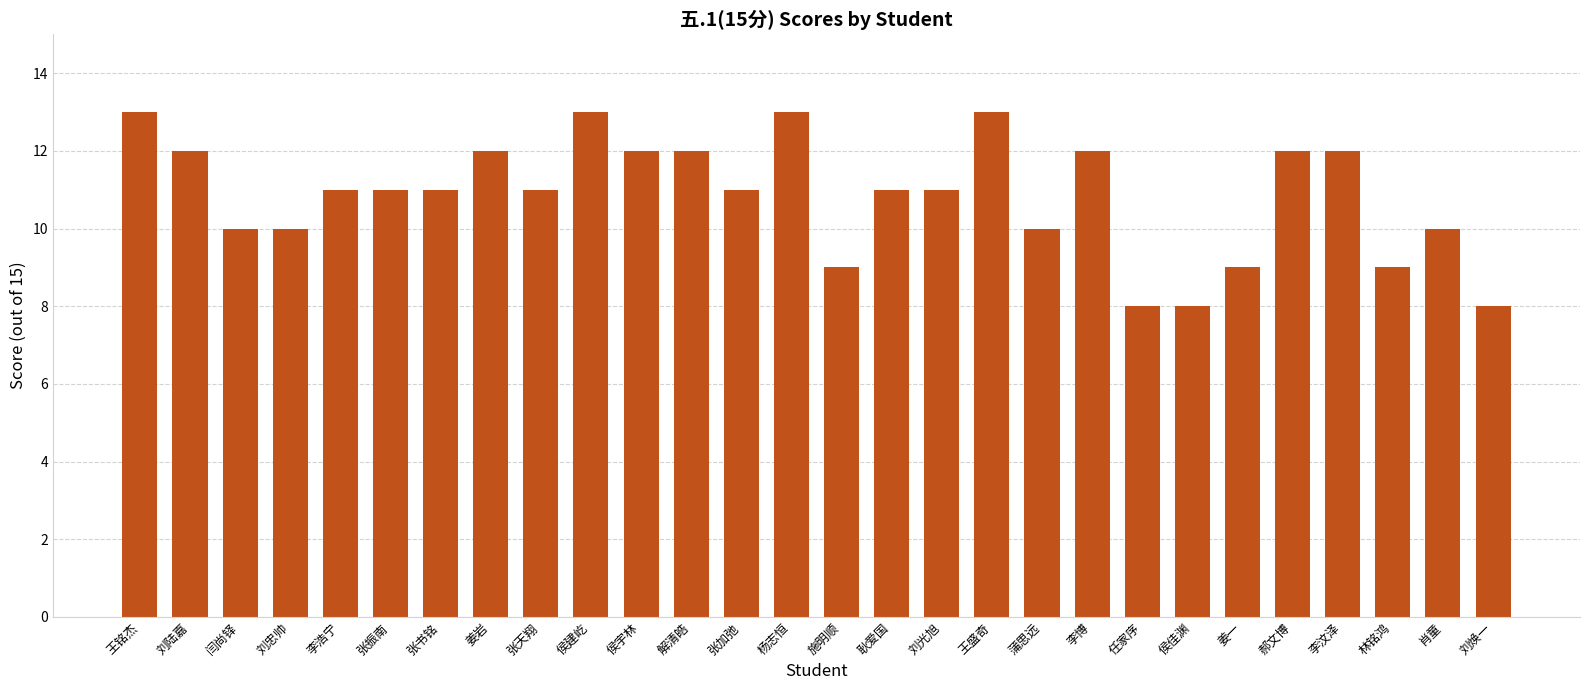

What value does the data have at 侯佳渊?

8